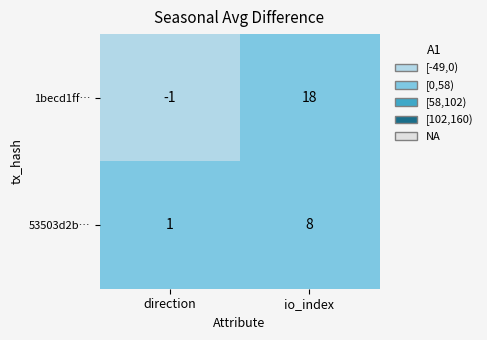

What is the sum of the 53503d2b… values at io_index and direction?

9